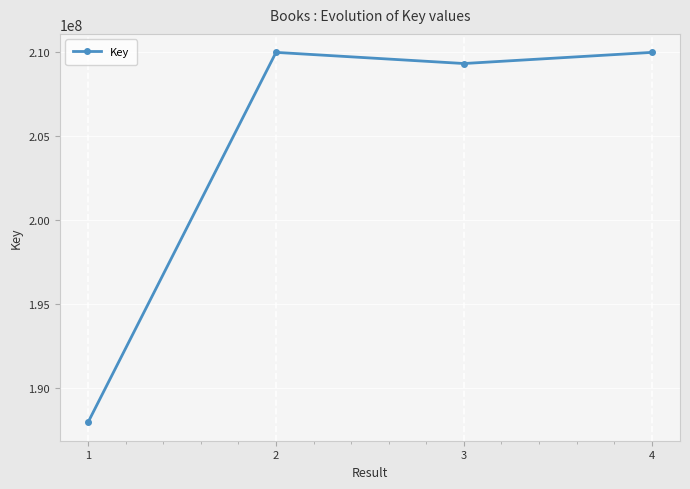

What is the sum of the values at 4 and 1?

397912884